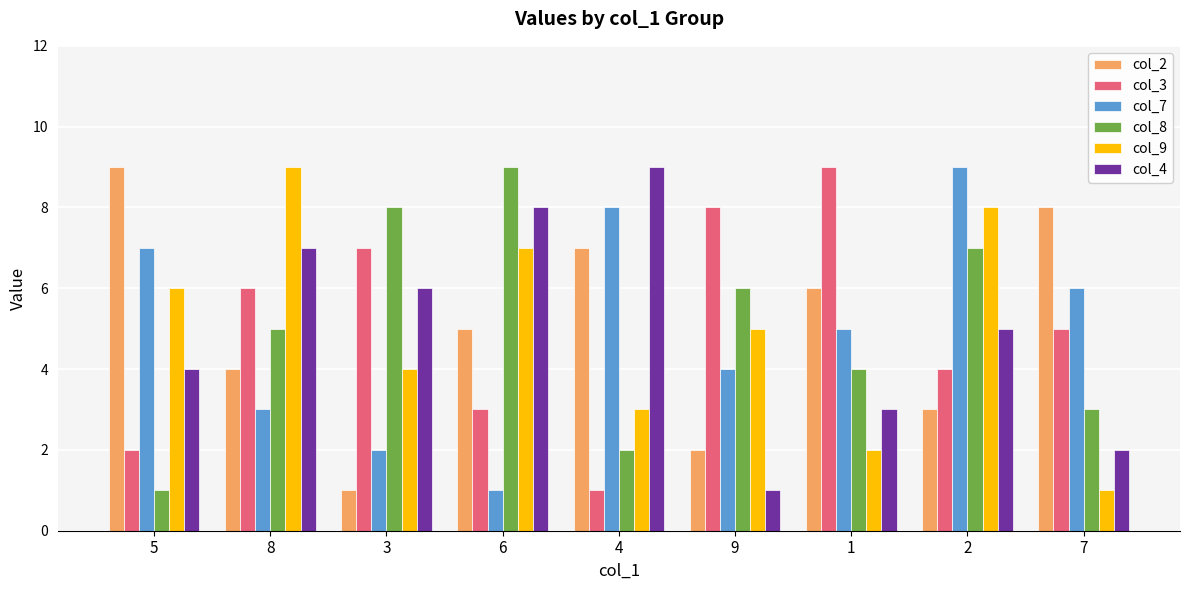

Is it true that col_4 equals 3 at 2?

False